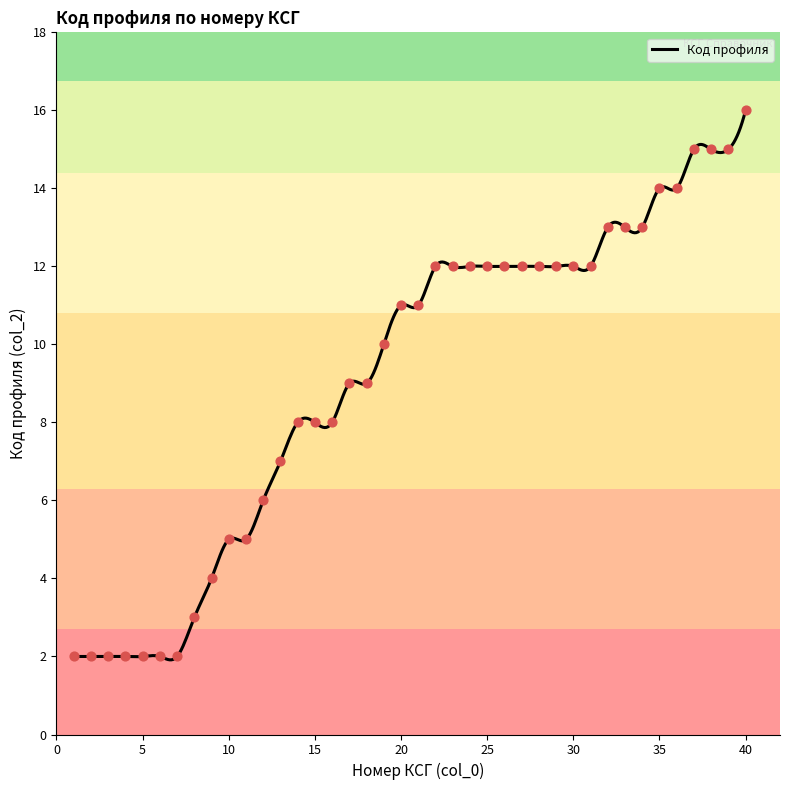

Which has a higher value, 10 or 2?

10